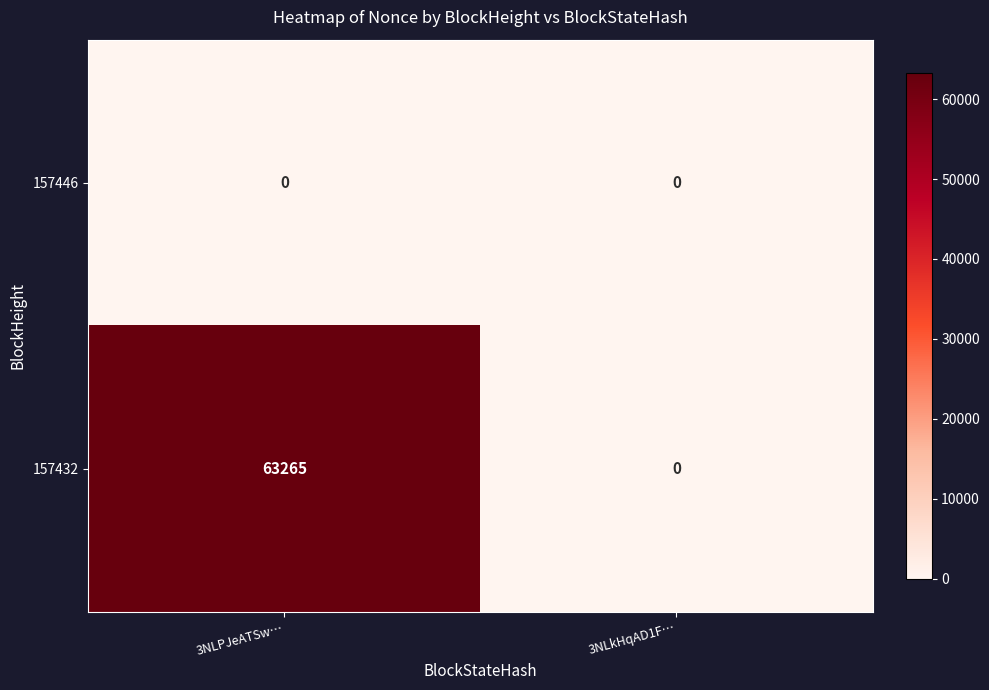

Reading left to right, what are all the values shown in this chart?

157446: 0	0
157432: 63265	0